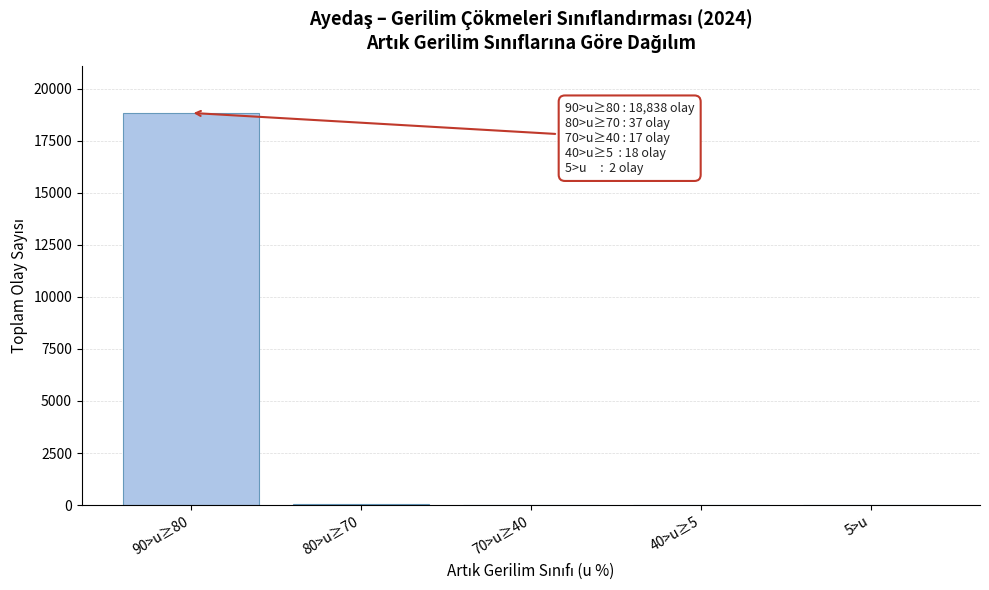

Where is the data nearest to the value 9420?

80>u≥70